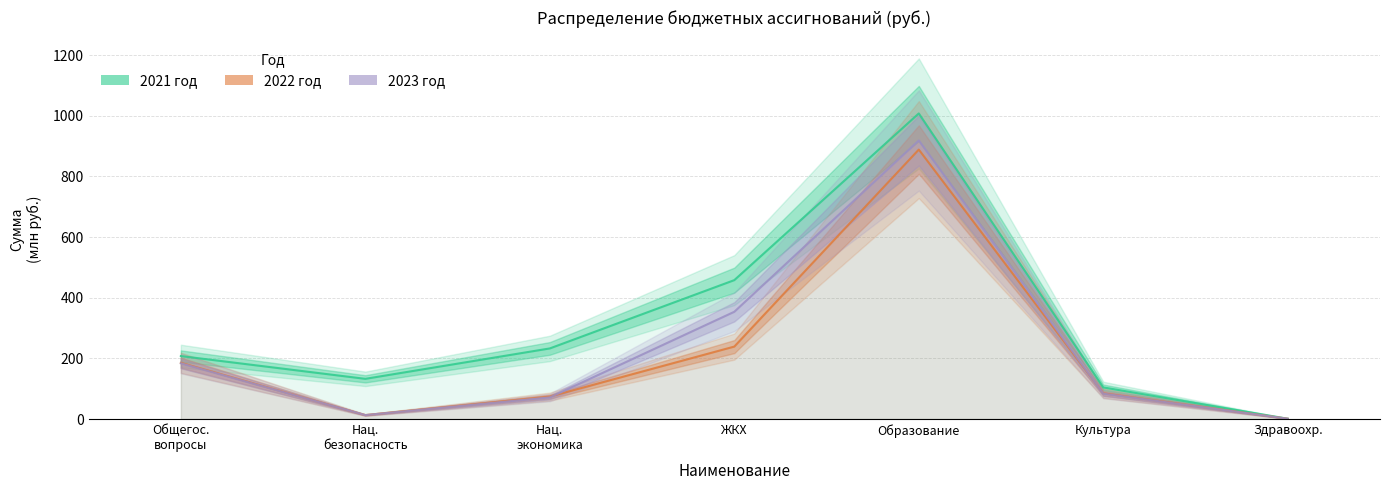

What is the difference between the 2021 год values at Нац.
экономика and Образование?

774.8